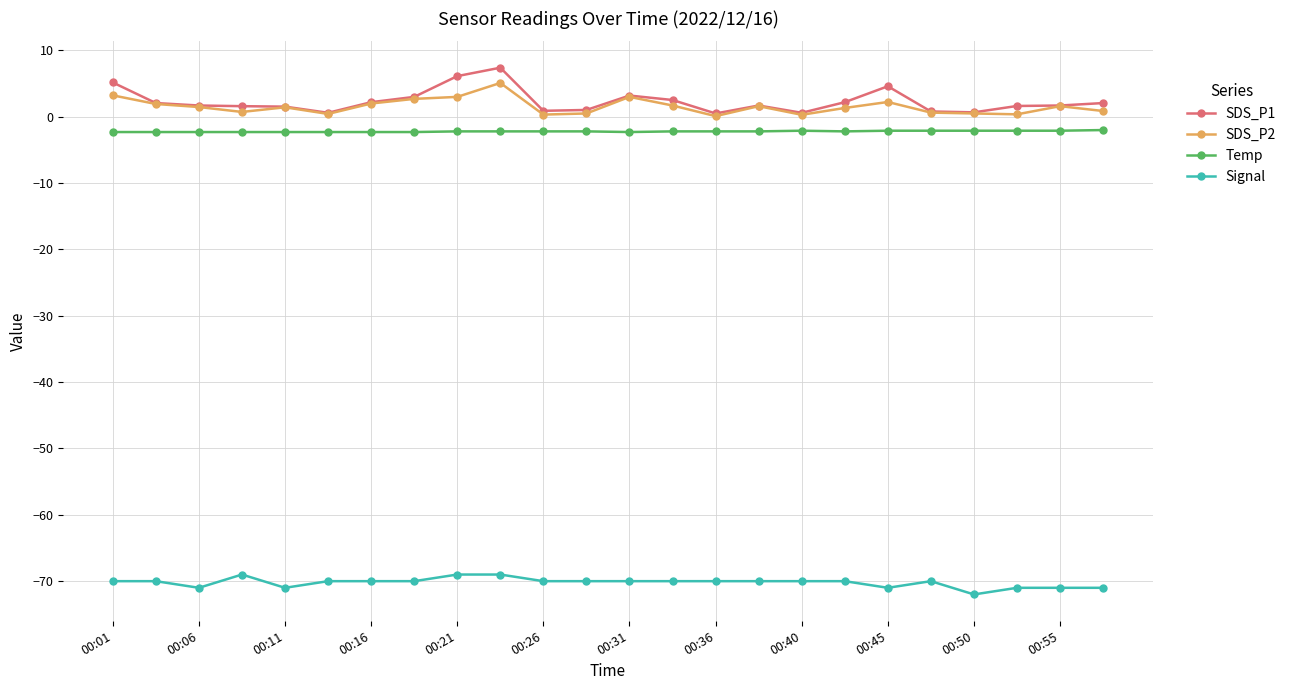

True or false: Signal has more than 1 points higher than both neighbors.

True